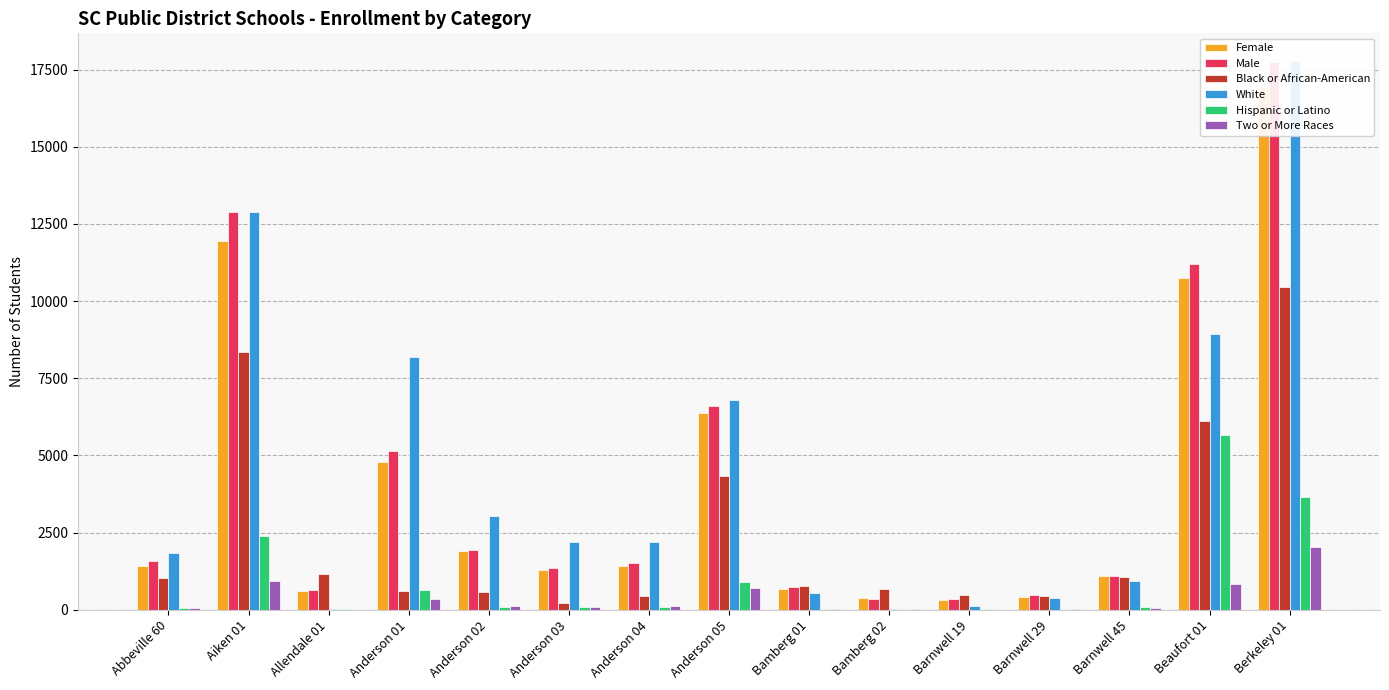

List the labels in order of Two or More Races value, largest first.

Berkeley 01, Aiken 01, Beaufort 01, Anderson 05, Anderson 01, Anderson 02, Anderson 04, Anderson 03, Barnwell 45, Abbeville 60, Bamberg 01, Barnwell 29, Bamberg 02, Barnwell 19, Allendale 01